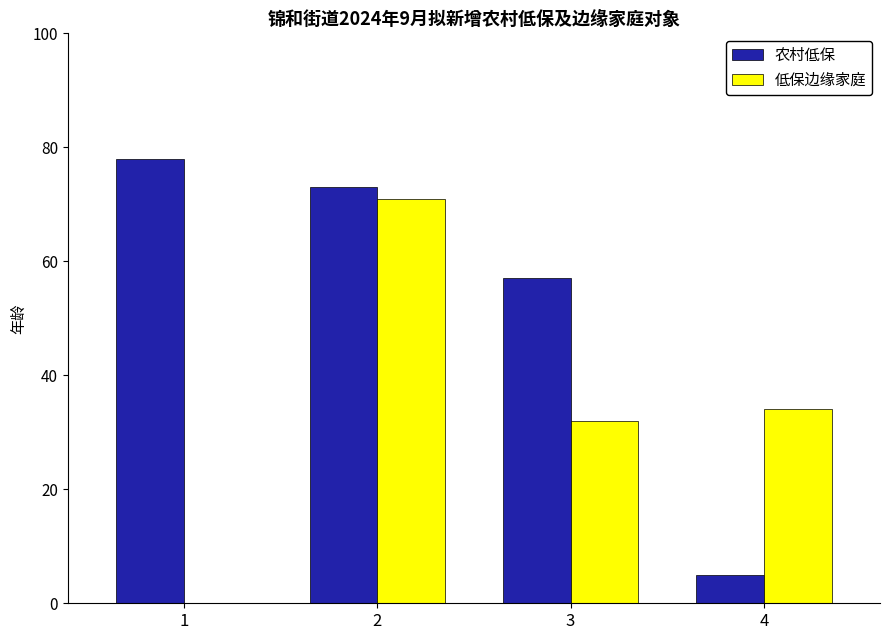

Which series has the widest spread of values?

农村低保